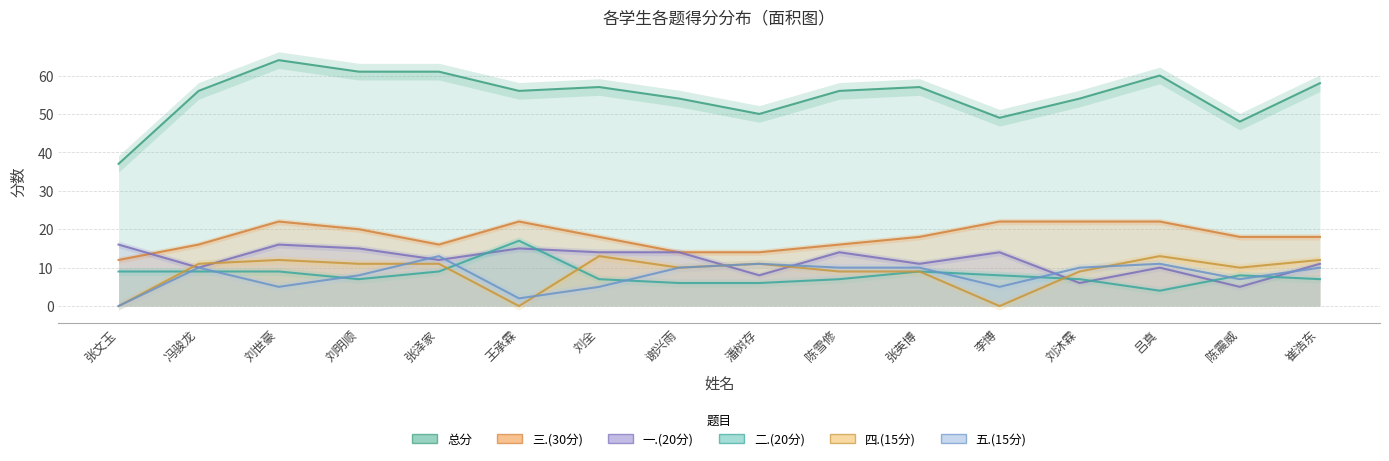

The value of 总分 at 王承霖 is 31. True or false?

False